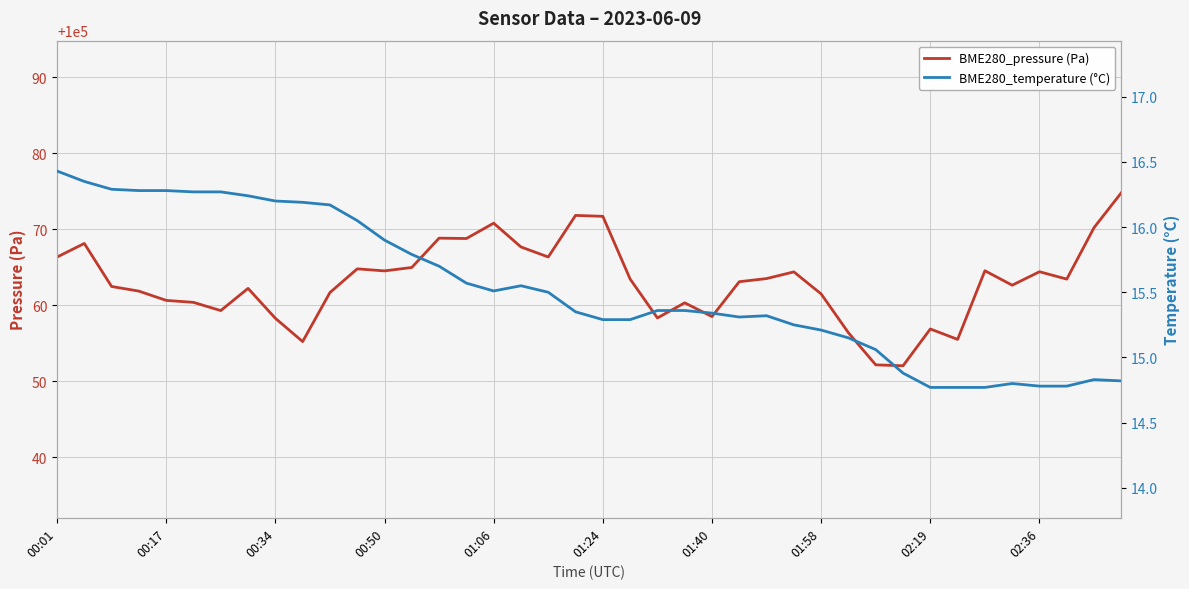

True or false: BME280_temperature (°C) and BME280_pressure (Pa) cross at least once.

False